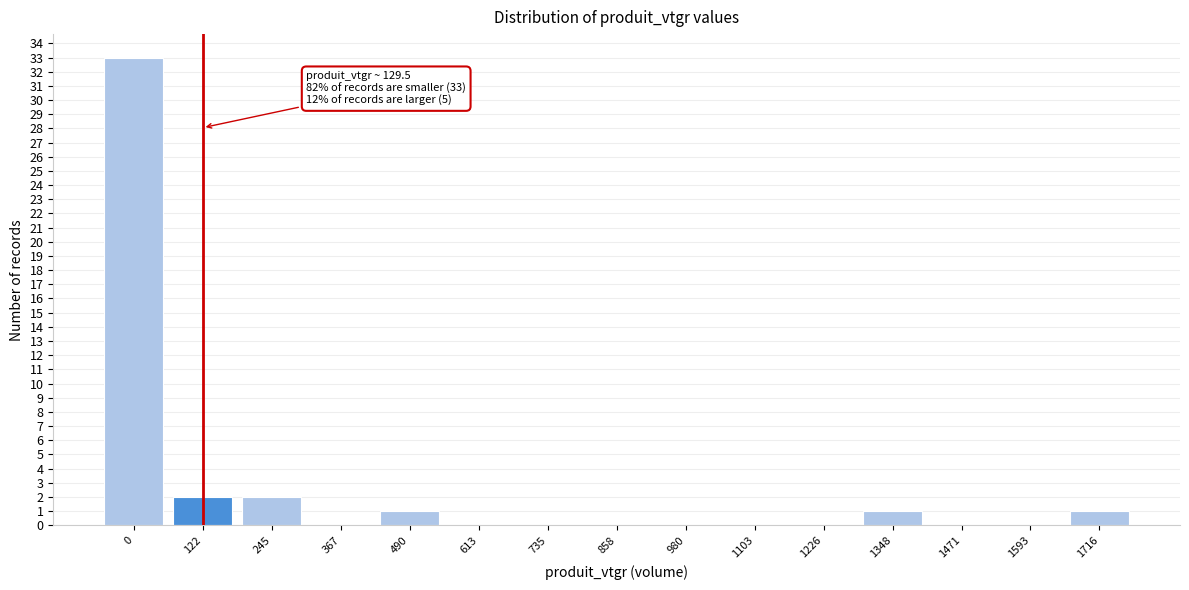

Reading right to left, extract all data points from this chart.

1716=1	1593=0	1471=0	1348=1	1226=0	1103=0	980=0	858=0	735=0	613=0	490=1	367=0	245=2	122=2	0=33